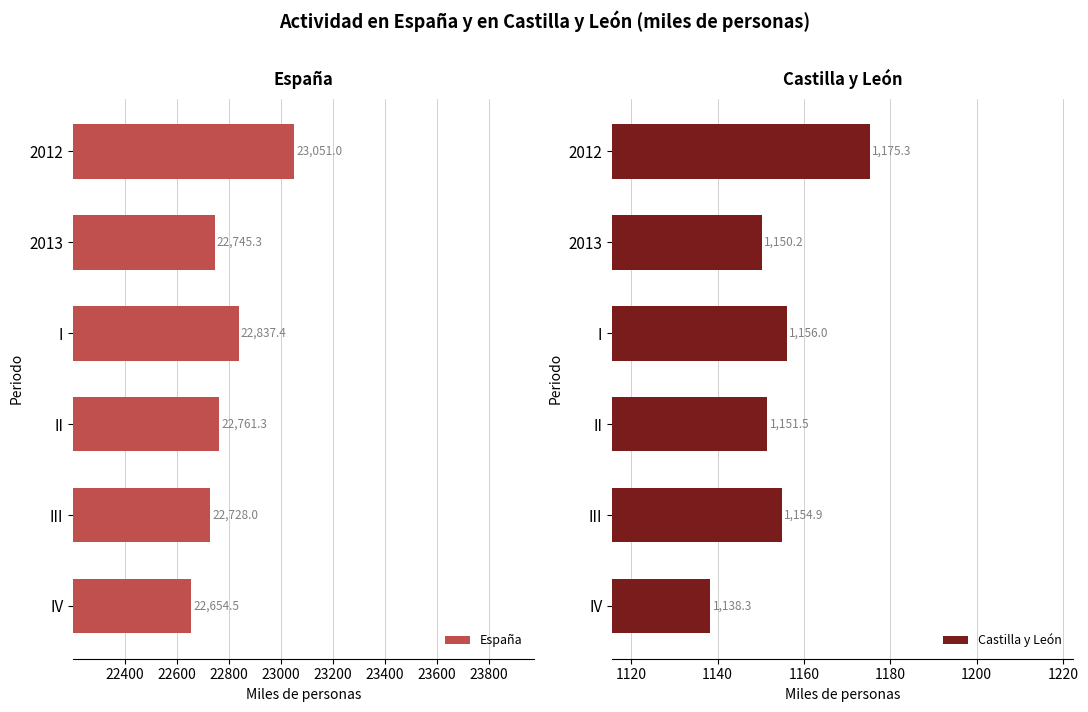

How many bars are there in total?

12